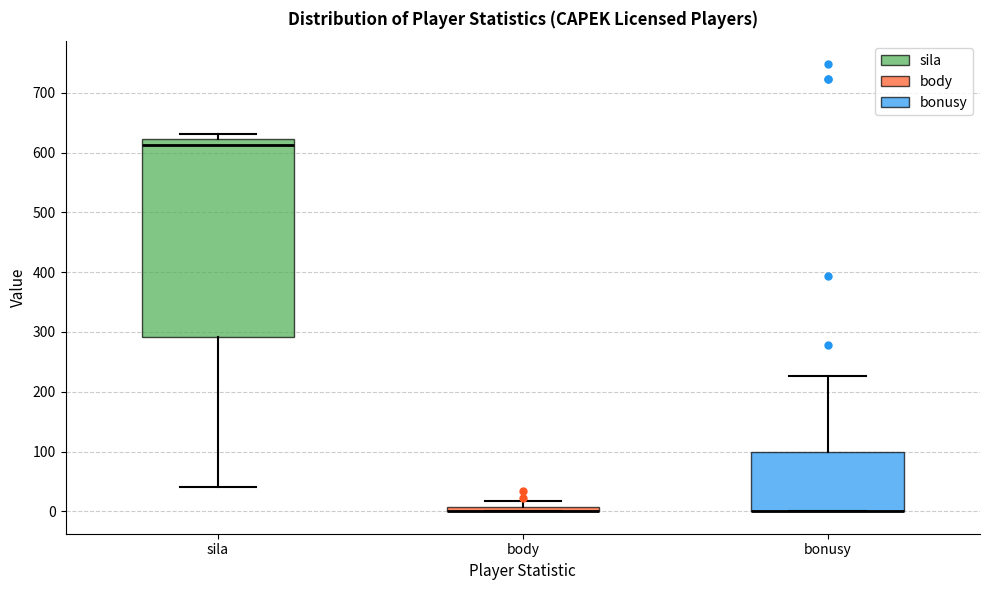

Comparing the boxes themselves (not the whiskers), which one is the tallest?

sila